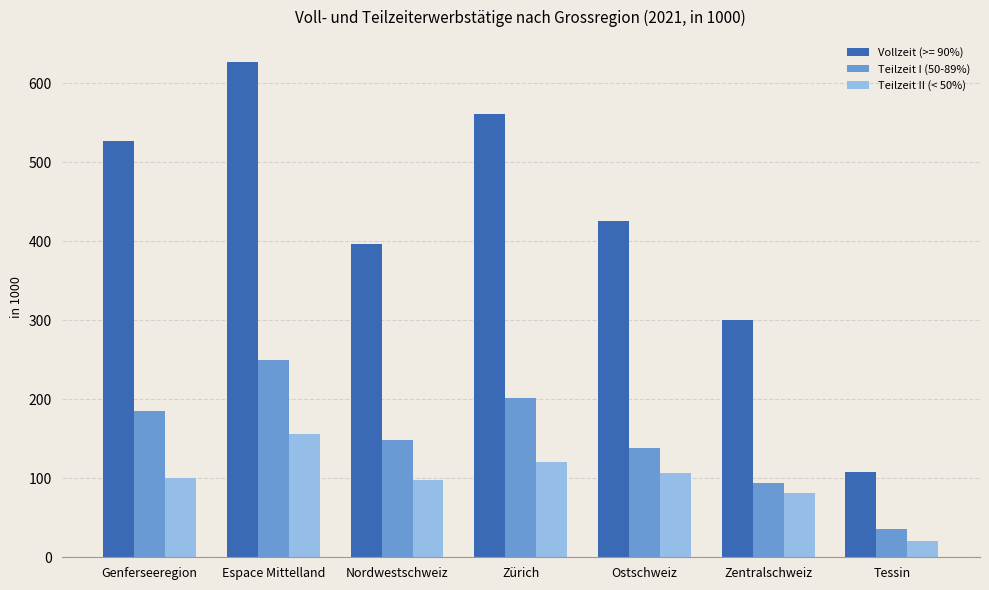

What is the value of the Teilzeit II (< 50%) bar at the 1st from the left?

100.9